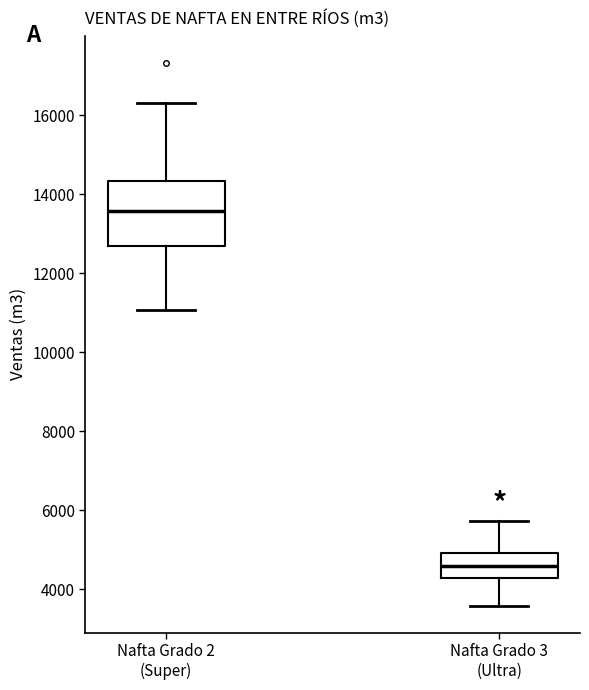

Which box's median line is the lowest?

Nafta Grado 3 (Ultra)